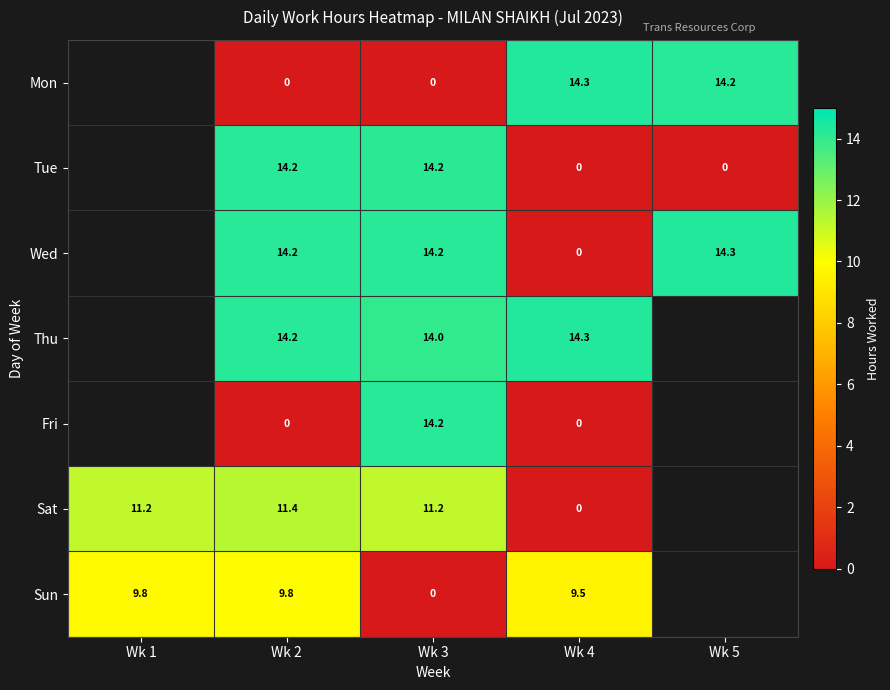

What is the total value across all series at Wk 4?

38.1